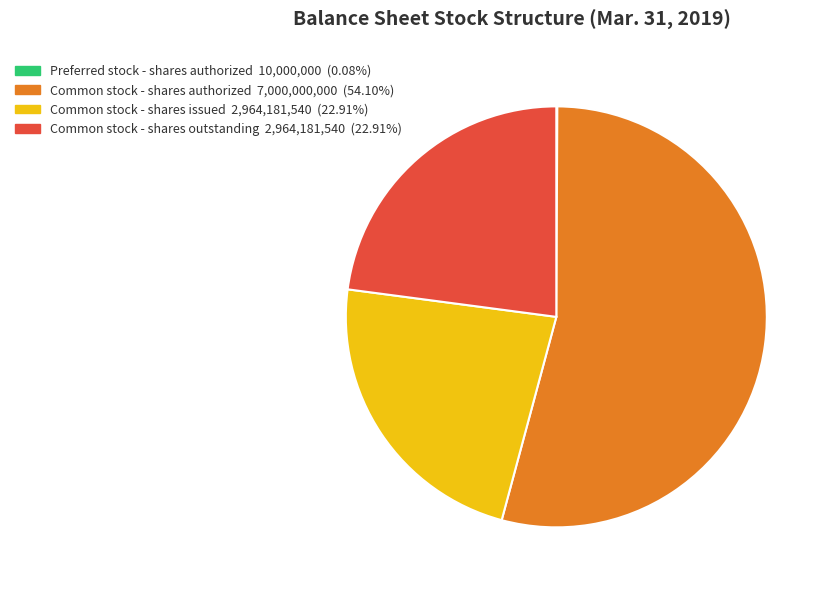

What is the majority slice?

Common stock - shares authorized